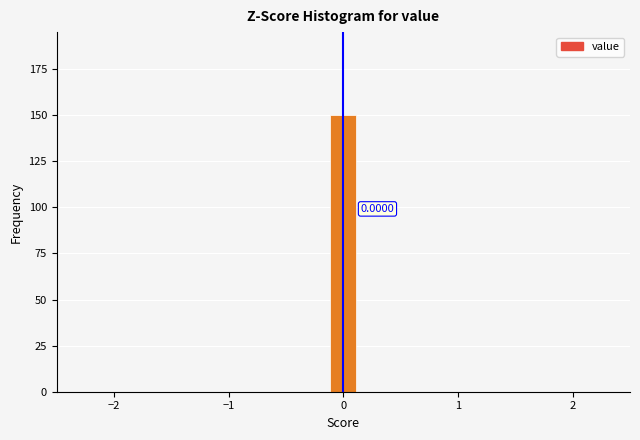

Read against the x-axis, roughly where is the centre of the tallest bar?

0.0